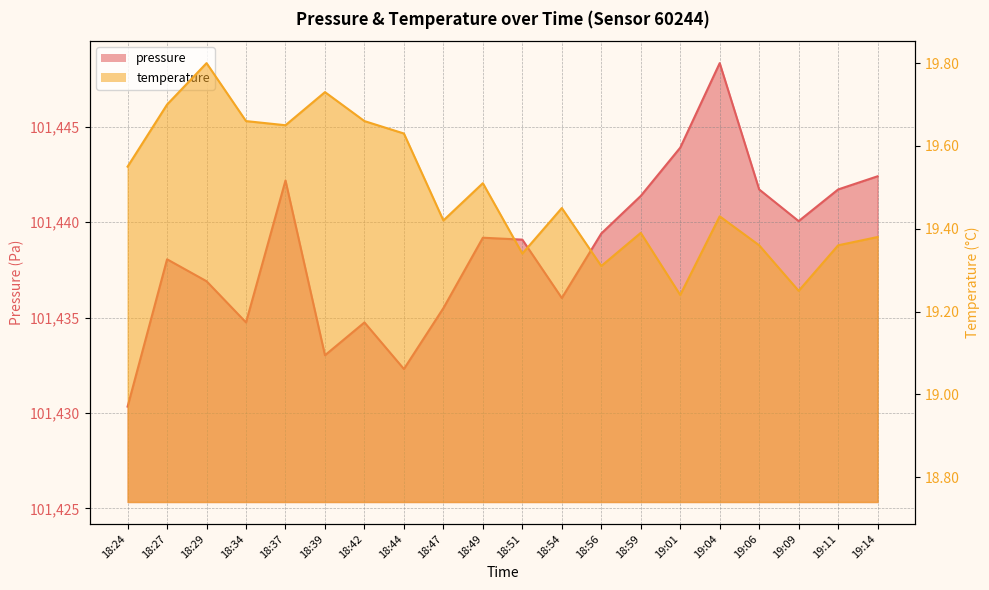

How many distinct data groups are displayed?

2